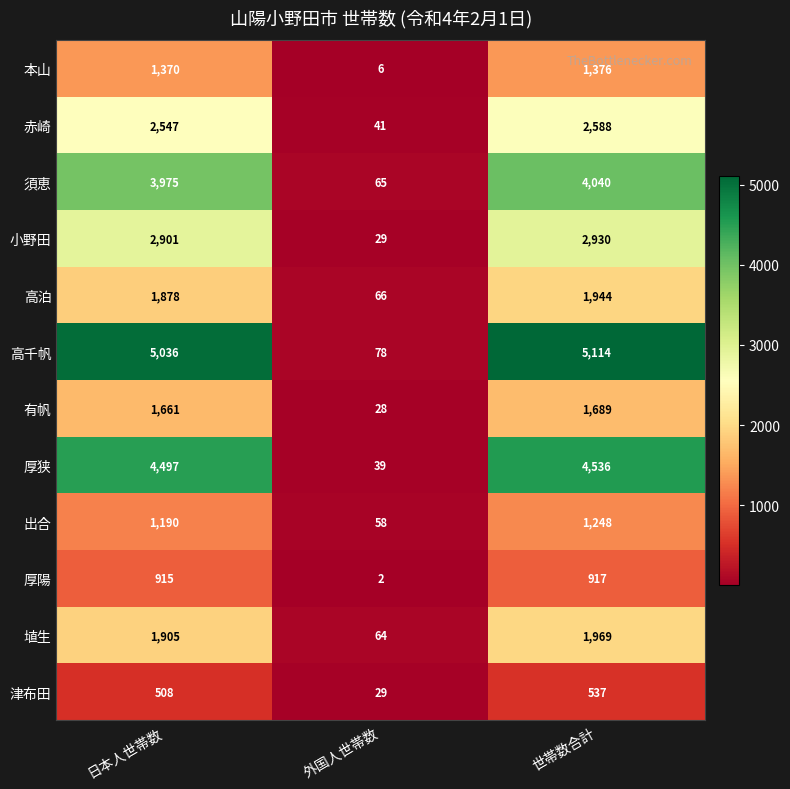

The value of 埴生 at 日本人世帯数 is 1905. True or false?

True